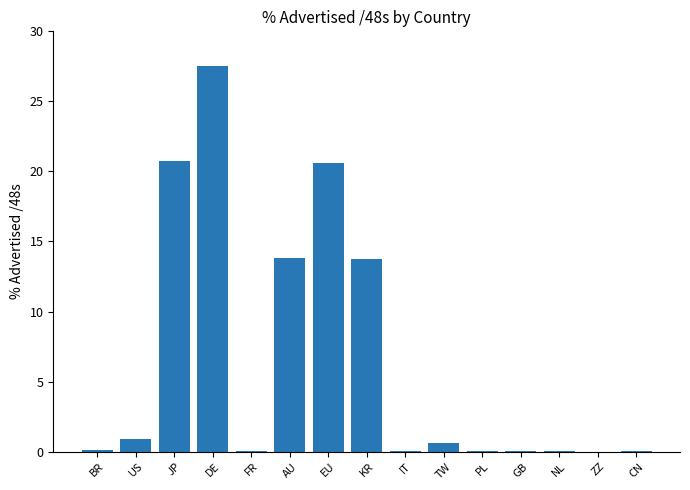

What is the sum of the values at FR and AU?

13.9